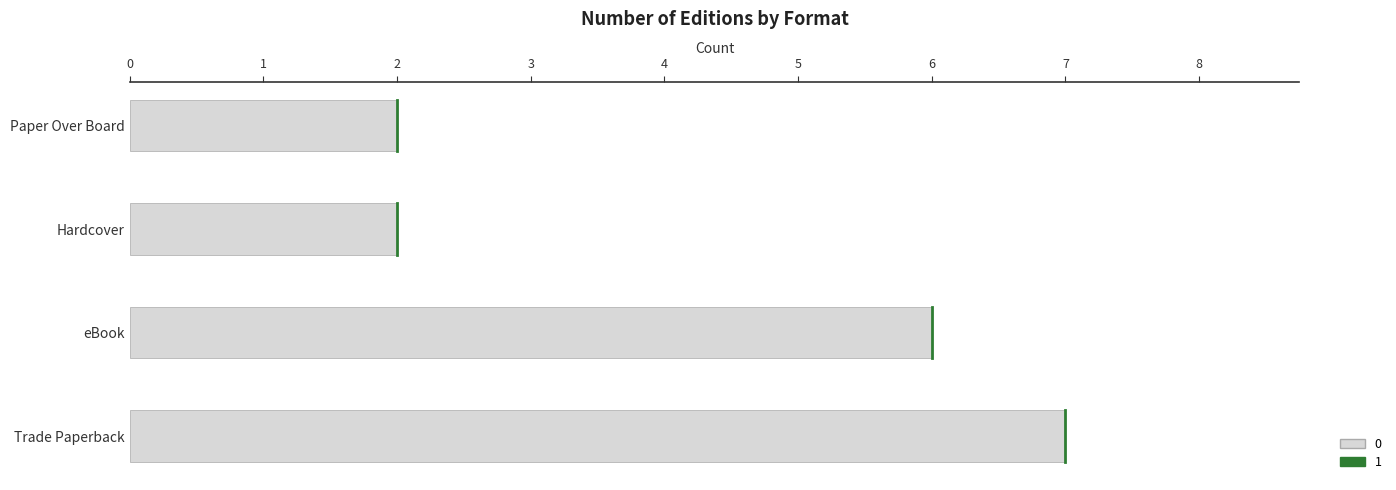

The value at Paper Over Board is 2. True or false?

True